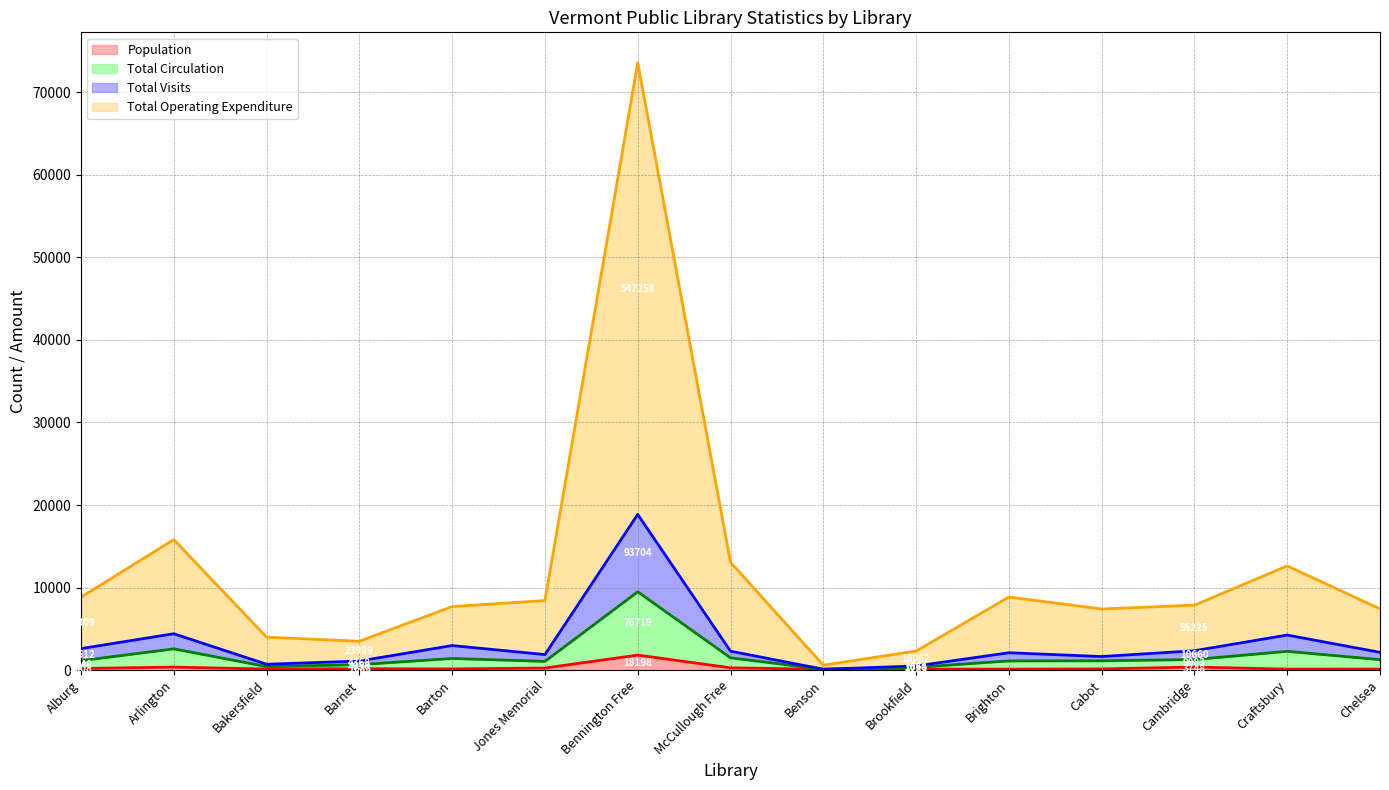

True or false: Total Operating Expenditure has a value of 5019.1 at Cambridge.

False